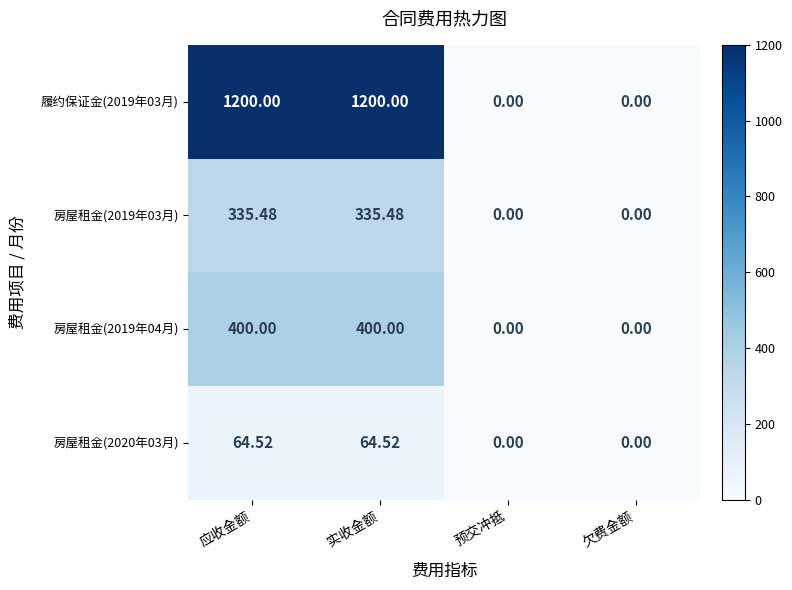

What is the difference between the highest and lowest values at 实收金额?

1135.5